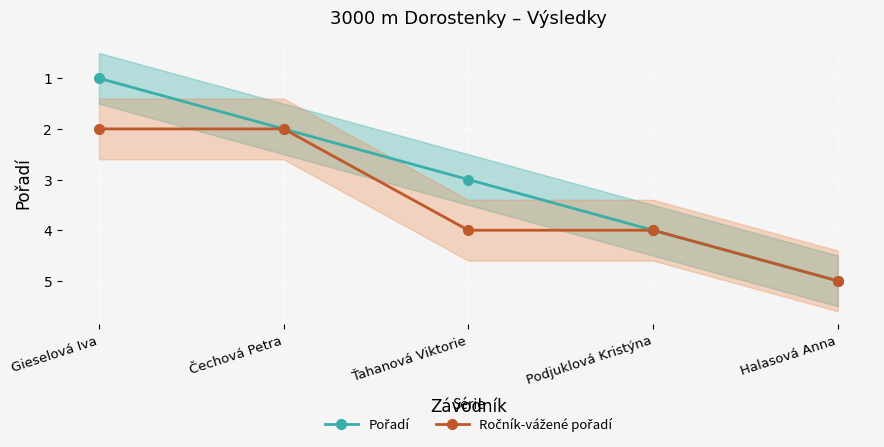

Which series changed the most between Čechová Petra and Podjuklová Kristýna?

Pořadí